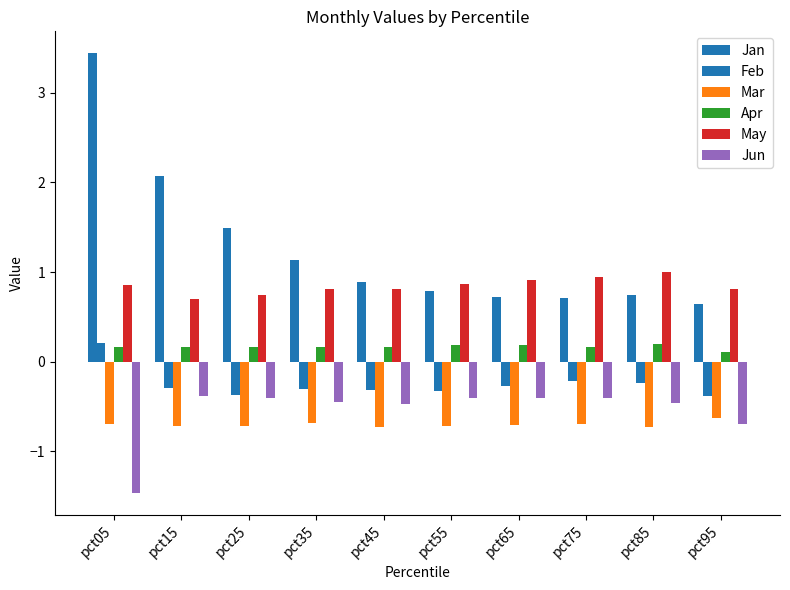

Rank the series at pct25 from lowest to highest value.

Mar, Jun, Feb, Apr, May, Jan